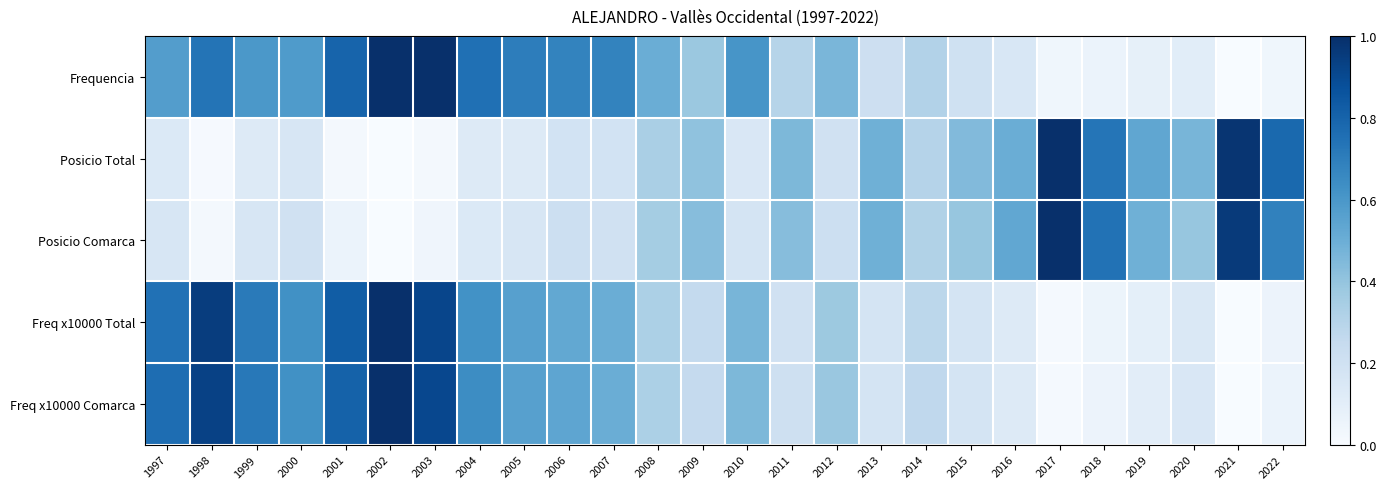

What is the difference between the highest and lowest values at 2017?

1.0